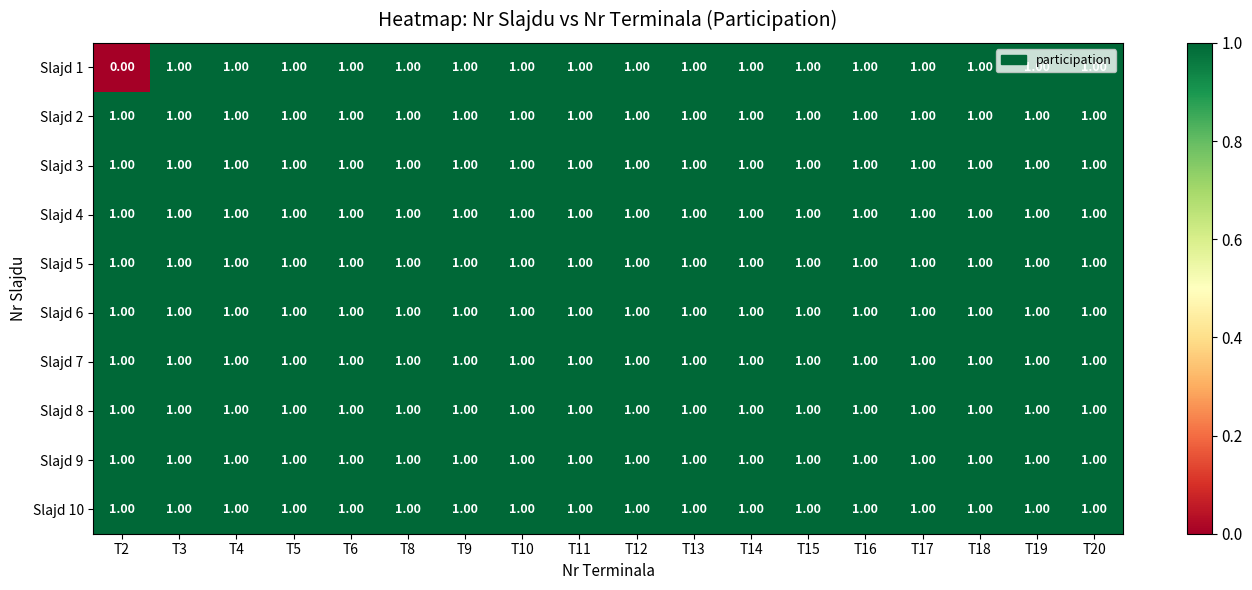

What is the sum of all Slajd 4 values?

18